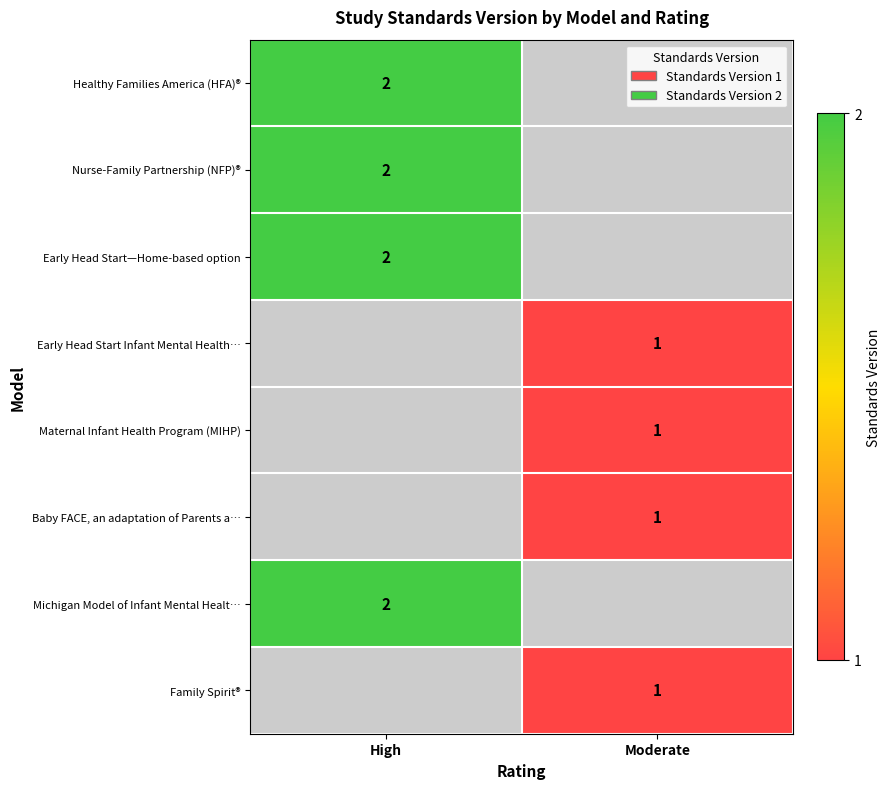

True or false: Michigan Model of Infant Mental Healt… has a value of 3 at High.

False